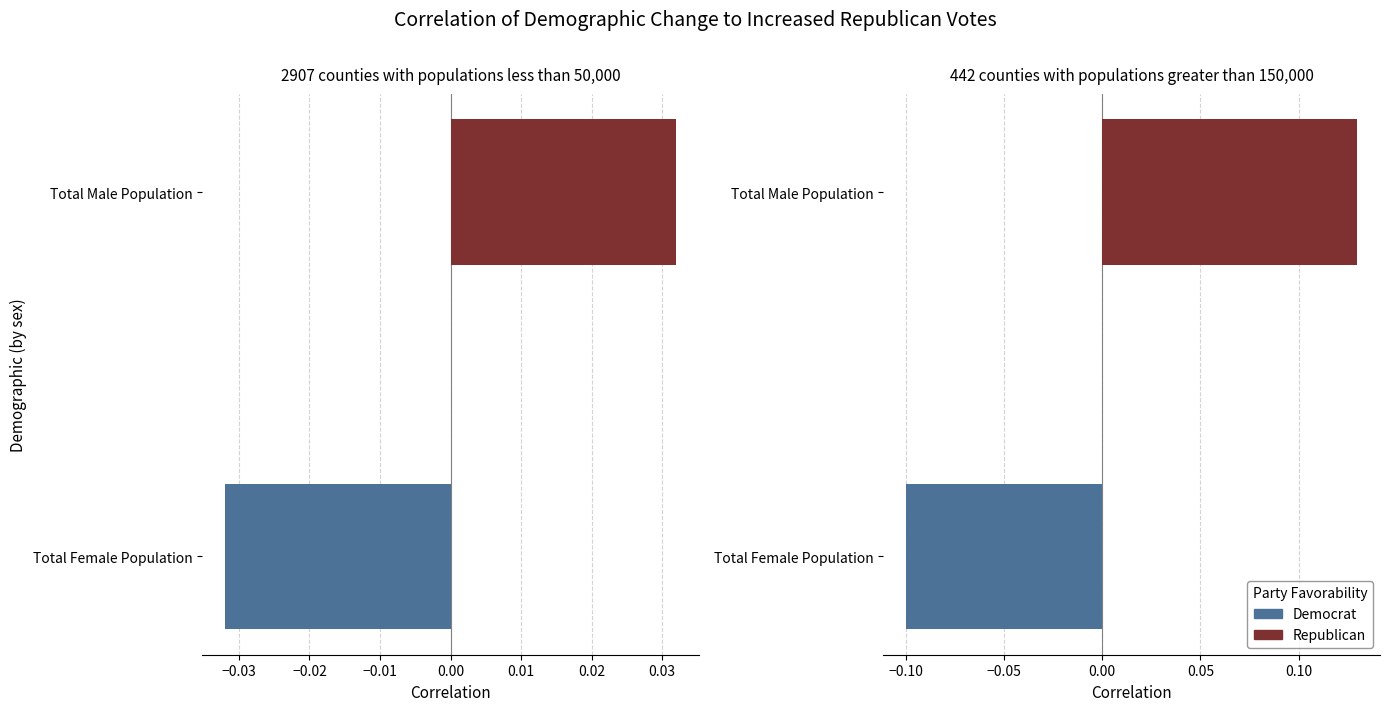

What is the difference between the maximum and minimum values in the Republican series?

0.1